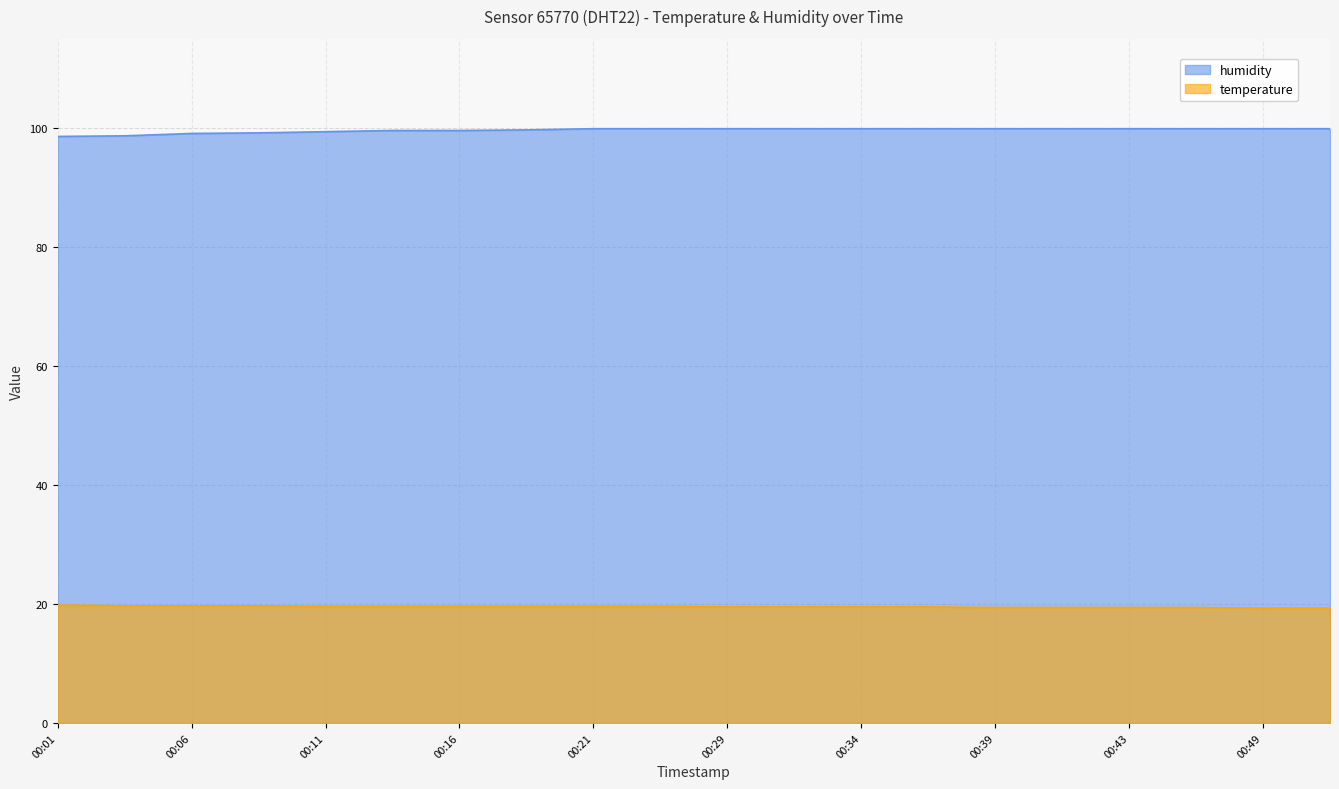

Reading right to left, transcribe all the data shown in this chart.

temperature: 00:52=19.3	00:49=19.3	00:46=19.4	00:43=19.4	00:41=19.4	00:39=19.4	00:36=19.5	00:34=19.5	00:31=19.5	00:29=19.5	00:24=19.6	00:21=19.6	00:19=19.6	00:16=19.6	00:14=19.6	00:11=19.6	00:09=19.7	00:06=19.7	00:04=19.7	00:01=19.8
humidity: 00:52=99.9	00:49=99.9	00:46=99.9	00:43=99.9	00:41=99.9	00:39=99.9	00:36=99.9	00:34=99.9	00:31=99.9	00:29=99.9	00:24=99.9	00:21=99.9	00:19=99.7	00:16=99.6	00:14=99.6	00:11=99.4	00:09=99.2	00:06=99.1	00:04=98.7	00:01=98.6